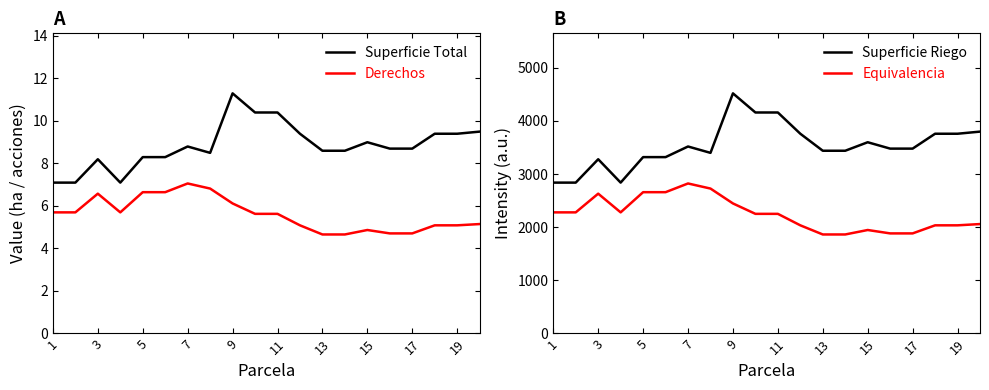

Is it true that Derechos equals 4.9 at 15?

True